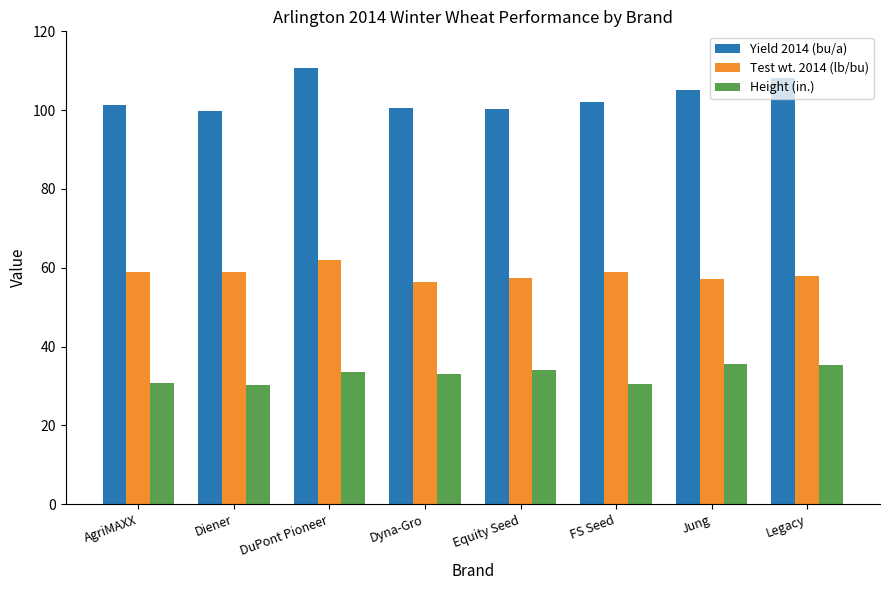

Count the number of categories in the chart.

8